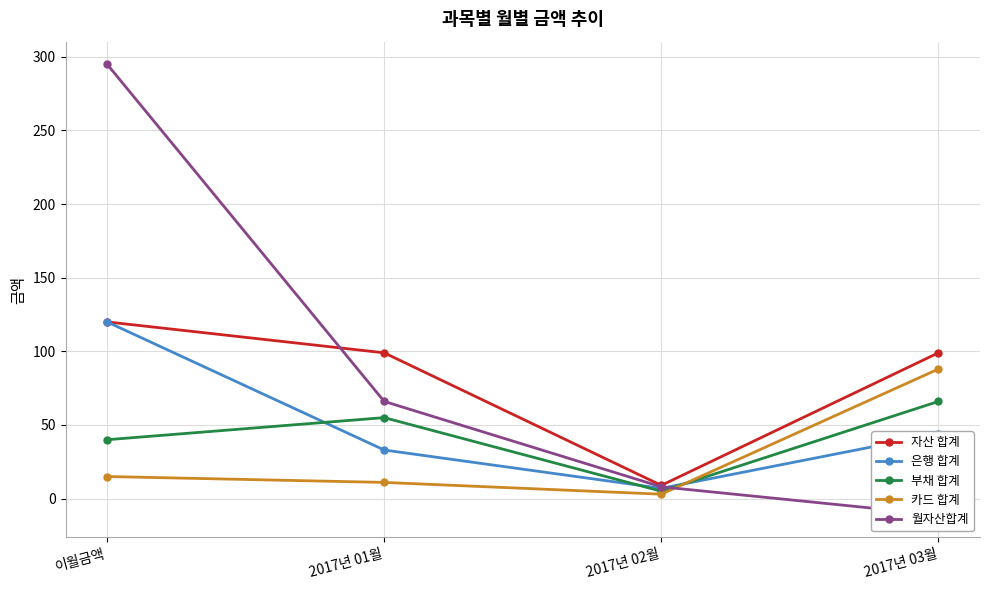

Count the 자산 합계 values in the range 99 to 120.

3